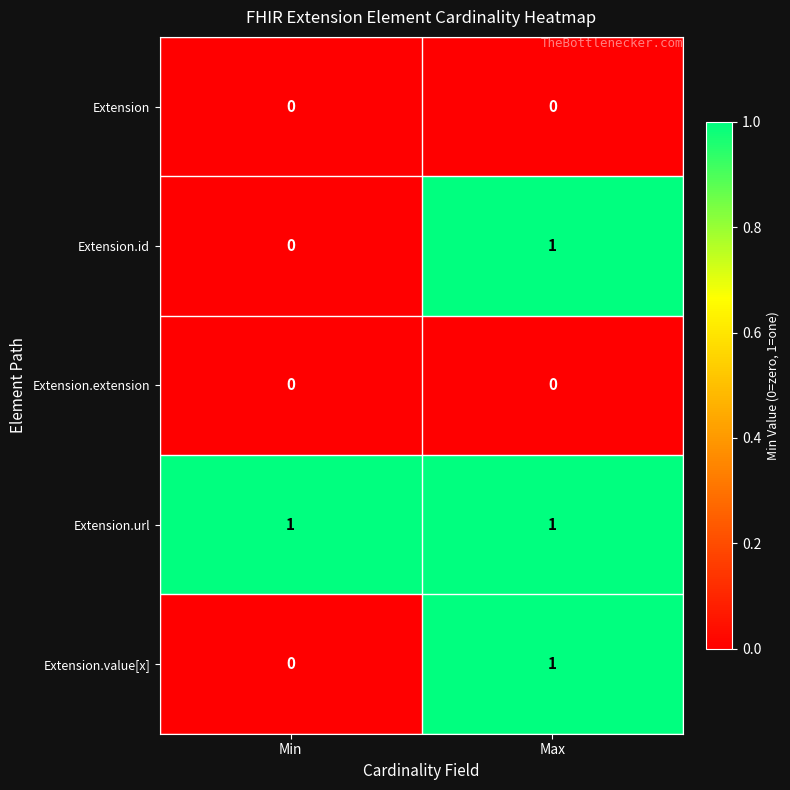

At which category is the sum across all series the highest?

Max